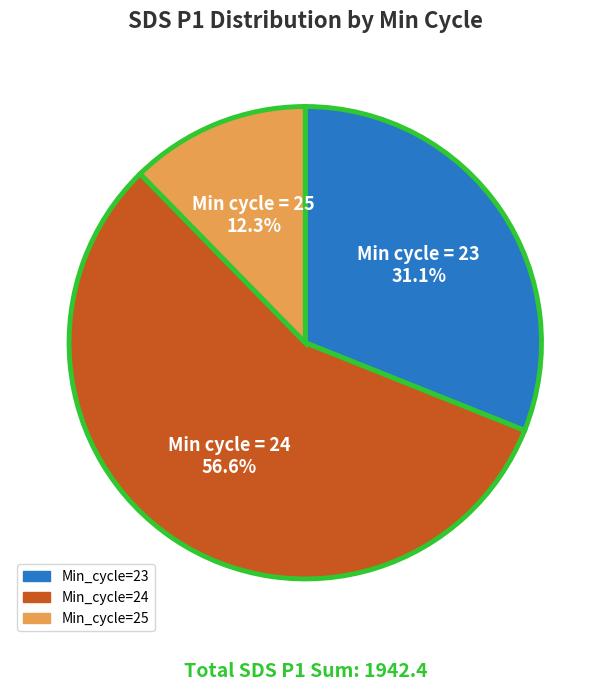

Between Min cycle = 24 and Min cycle = 25, which is larger?

Min cycle = 24